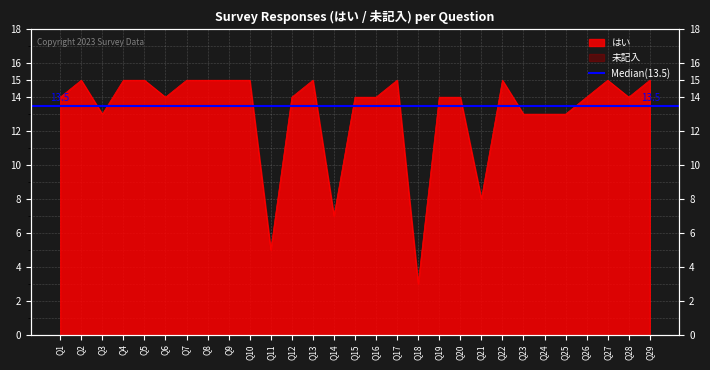

List the labels in order of value, largest first.

Q2, Q4, Q5, Q7, Q8, Q9, Q10, Q13, Q17, Q22, Q27, Q29, Q1, Q6, Q12, Q15, Q16, Q19, Q20, Q26, Q28, Q3, Q23, Q24, Q25, Q21, Q14, Q11, Q18